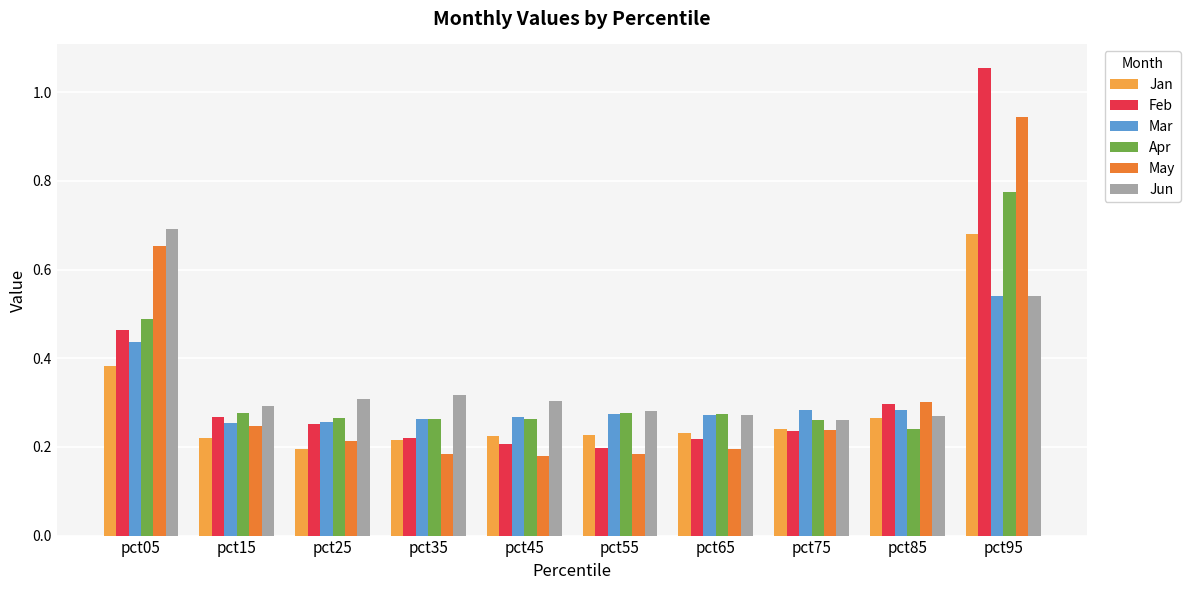

At which category is the sum across all series the highest?

pct95